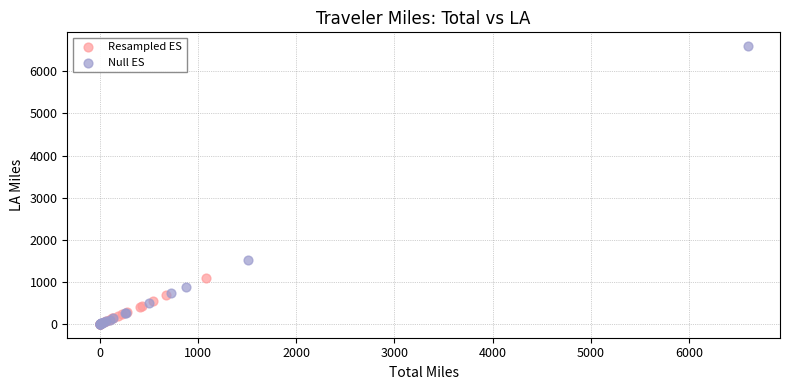

Which series has the largest Y range (max minus min)?

Null ES